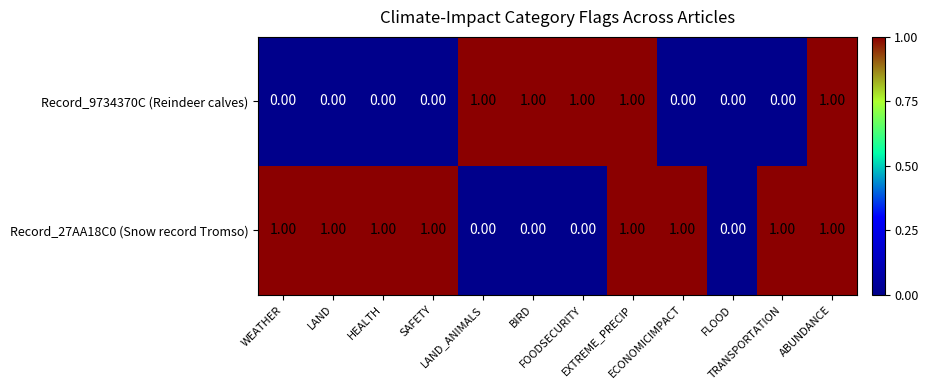

What is the sum of all Record_27AA18C0 (Snow record Tromso) values?

8